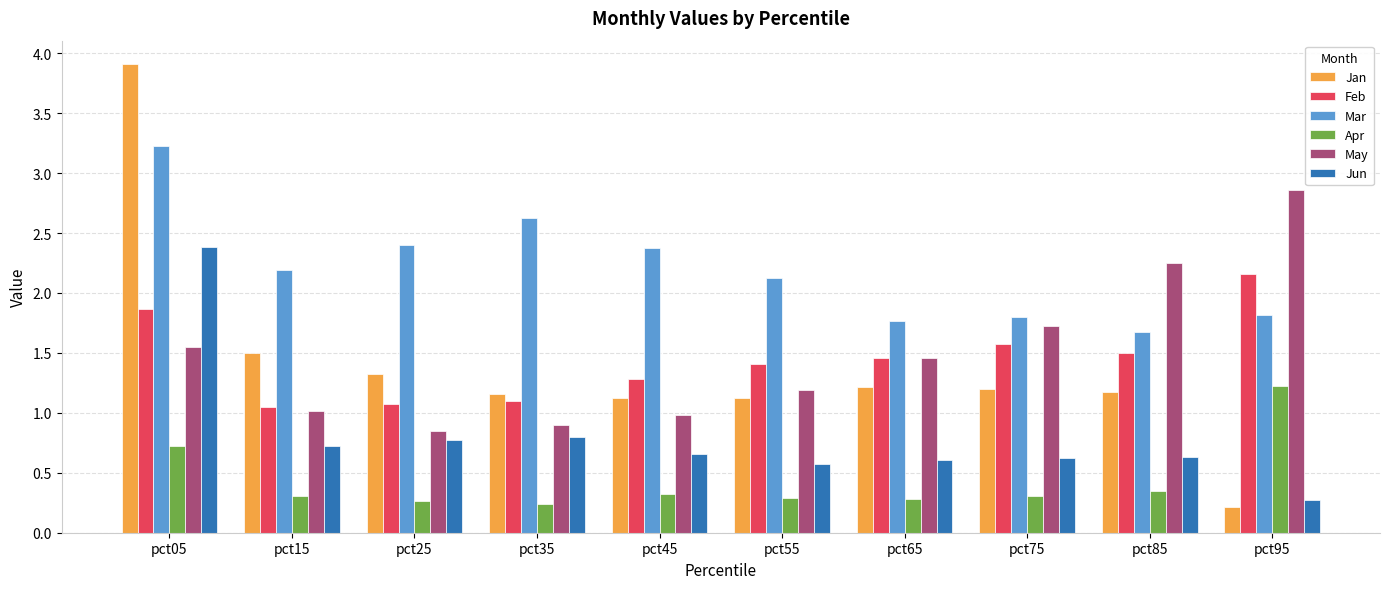

Count the number of categories in the chart.

10